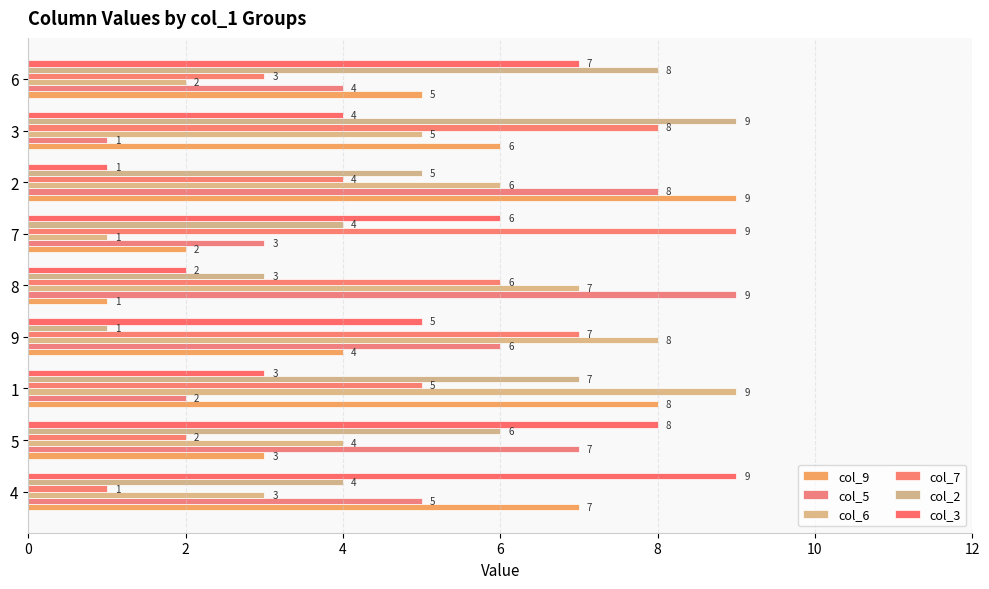

How many data points does each series have?

9